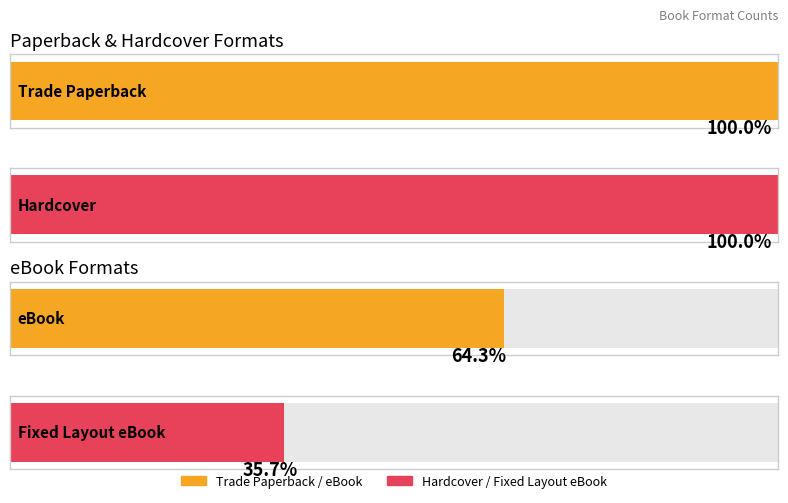

Which label corresponds to the largest value in the chart?

Trade Paperback